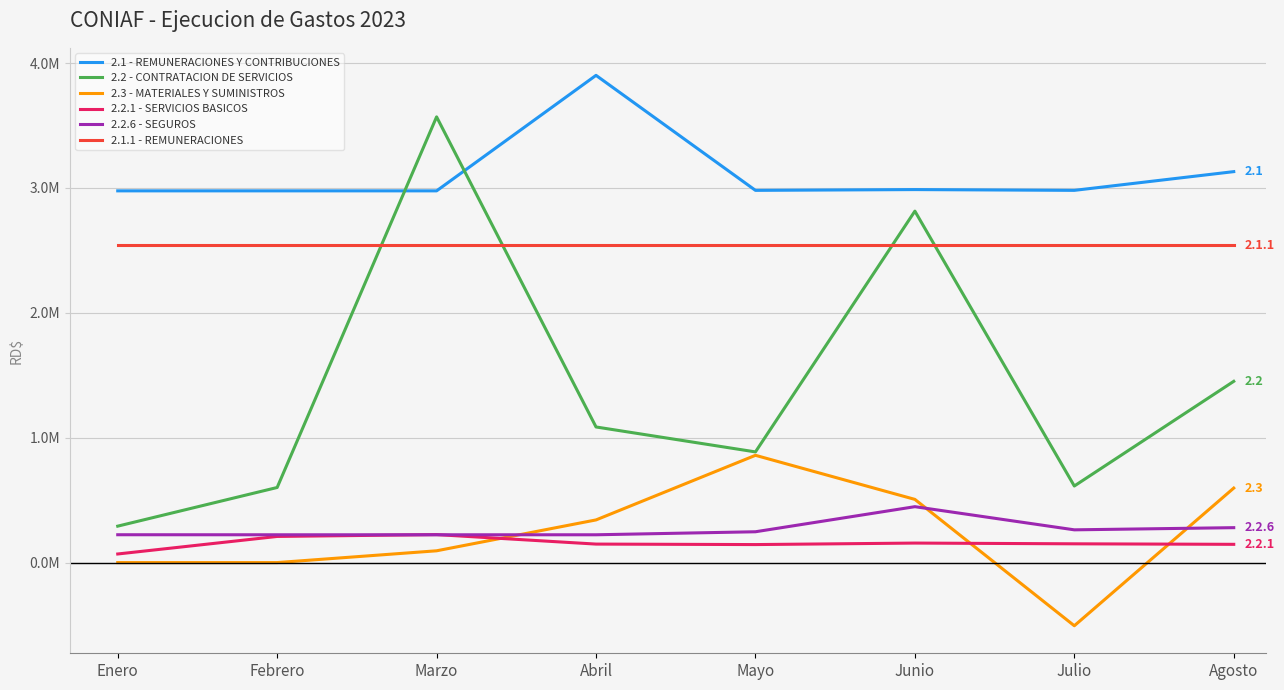

Reading left to right, list all the values displayed in this chart.

2.1 - REMUNERACIONES Y CONTRIBUCIONES: Enero=2976762.9	Febrero=2976762.9	Marzo=2976762.9	Abril=3901753.7	Mayo=2980735.7	Junio=2987027.3	Julio=2980735.7	Agosto=3130735.7
2.2 - CONTRATACION DE SERVICIOS: Enero=291682.6	Febrero=601294.9	Marzo=3569379.6	Abril=1085940.6	Mayo=886227.4	Junio=2814419.7	Julio=613201.4	Agosto=1451412.4
2.3 - MATERIALES Y SUMINISTROS: Enero=0.0	Febrero=0.0	Marzo=94311.5	Abril=341555.1	Mayo=858943.3	Junio=506000.0	Julio=-506000.0	Agosto=596509.6
2.2.1 - SERVICIOS BASICOS: Enero=68784.9	Febrero=209235.6	Marzo=223996.2	Abril=148052.2	Mayo=144124.2	Junio=156149.6	Julio=150233.5	Agosto=146094.0
2.2.6 - SEGUROS: Enero=222897.7	Febrero=222579.9	Marzo=222579.9	Abril=222579.9	Mayo=246746.0	Junio=447590.0	Julio=262178.8	Agosto=279530.4
2.1.1 - REMUNERACIONES: Enero=2539662.6	Febrero=2539662.6	Marzo=2539662.6	Abril=2539662.6	Mayo=2539662.6	Junio=2539662.6	Julio=2539662.6	Agosto=2539662.6